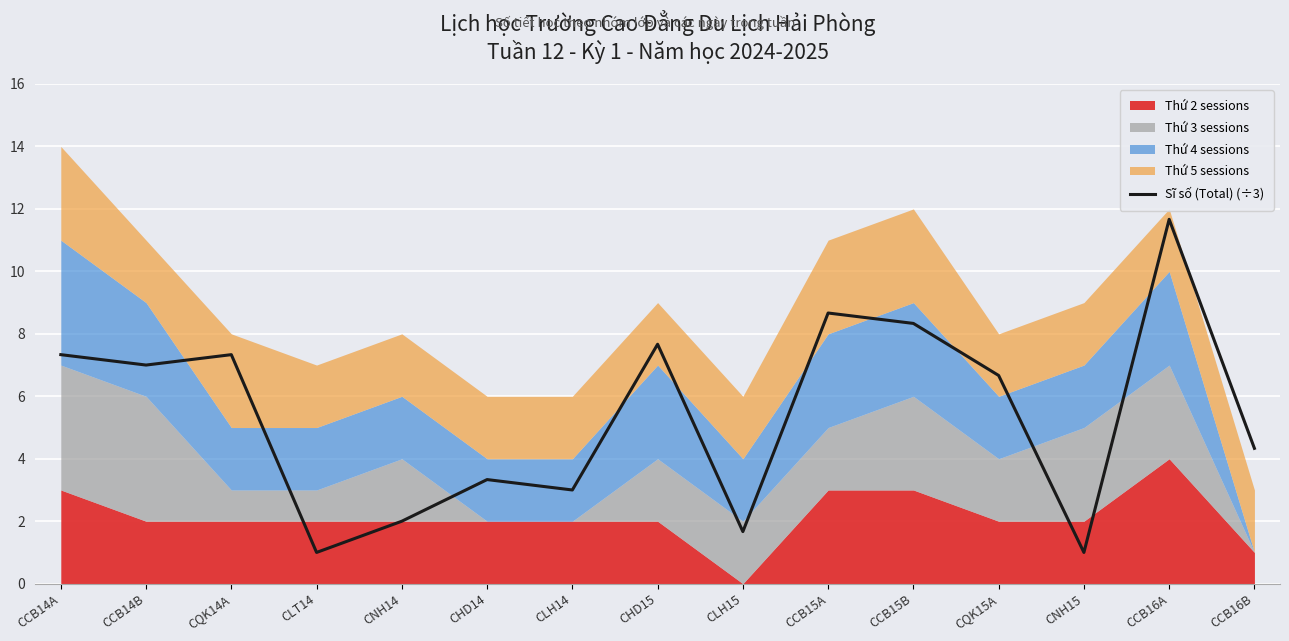

Does the chart display data point markers on the line(s)?

No